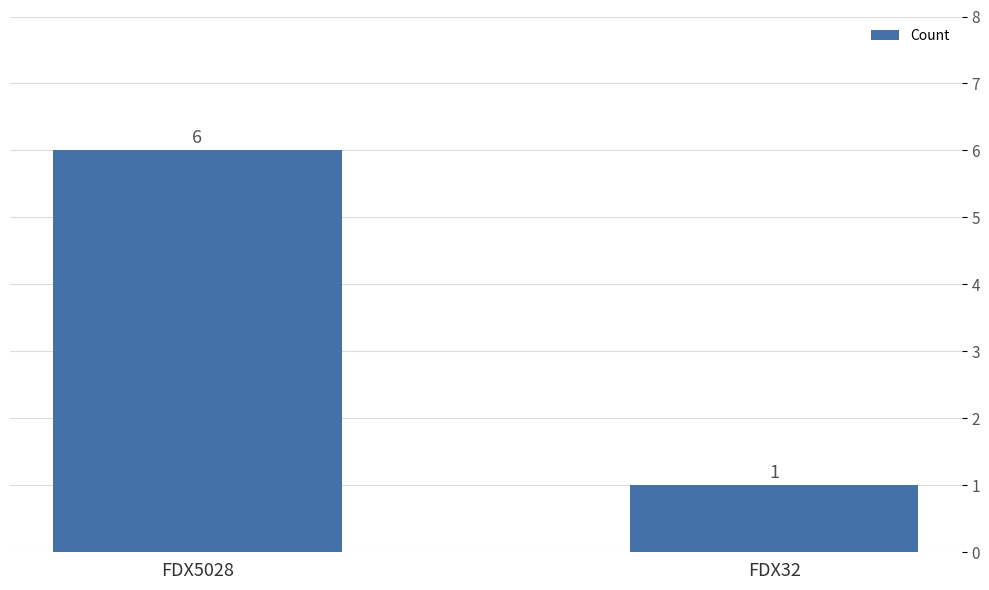

Rank the categories by value from highest to lowest.

FDX5028, FDX32